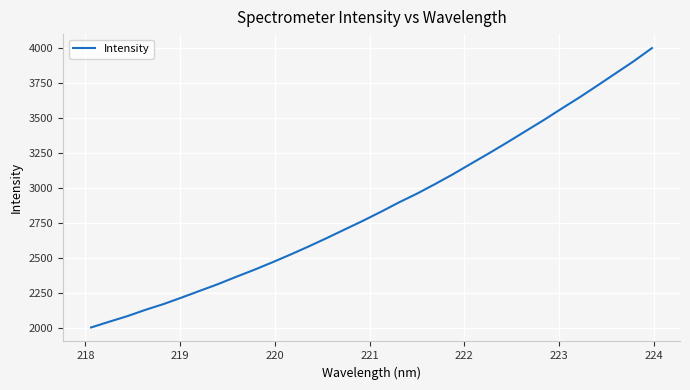

What is the maximum value shown in the chart?

3996.7